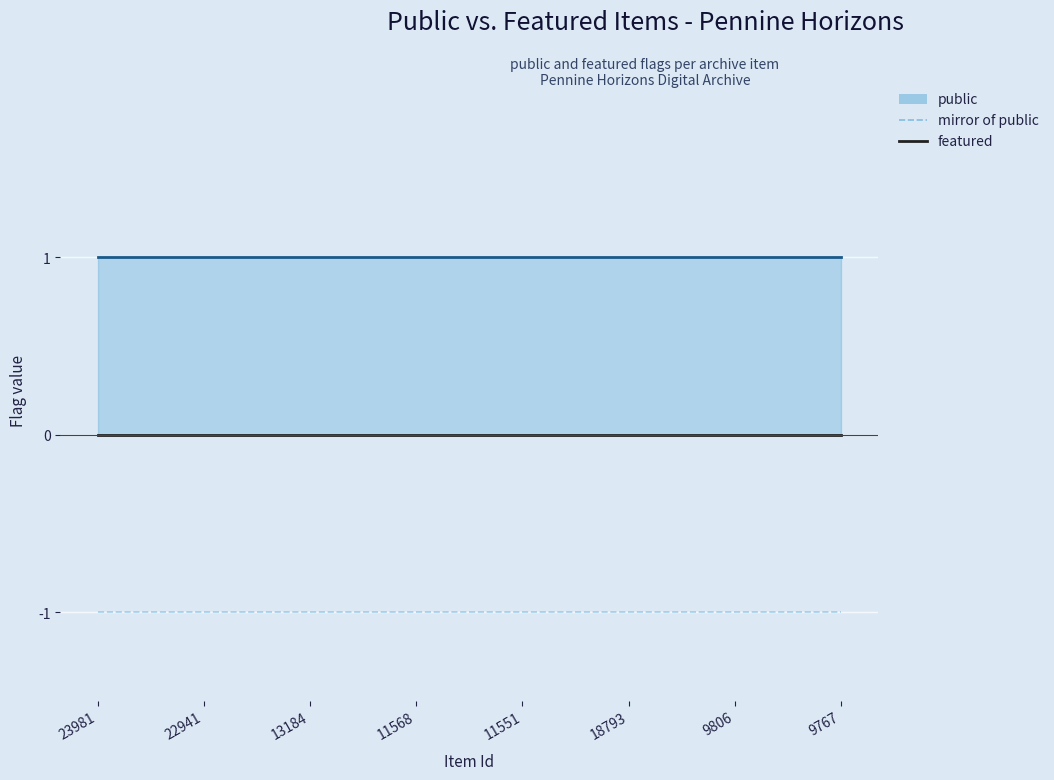

Which series changed the most between 11568 and 11551?

public (line)